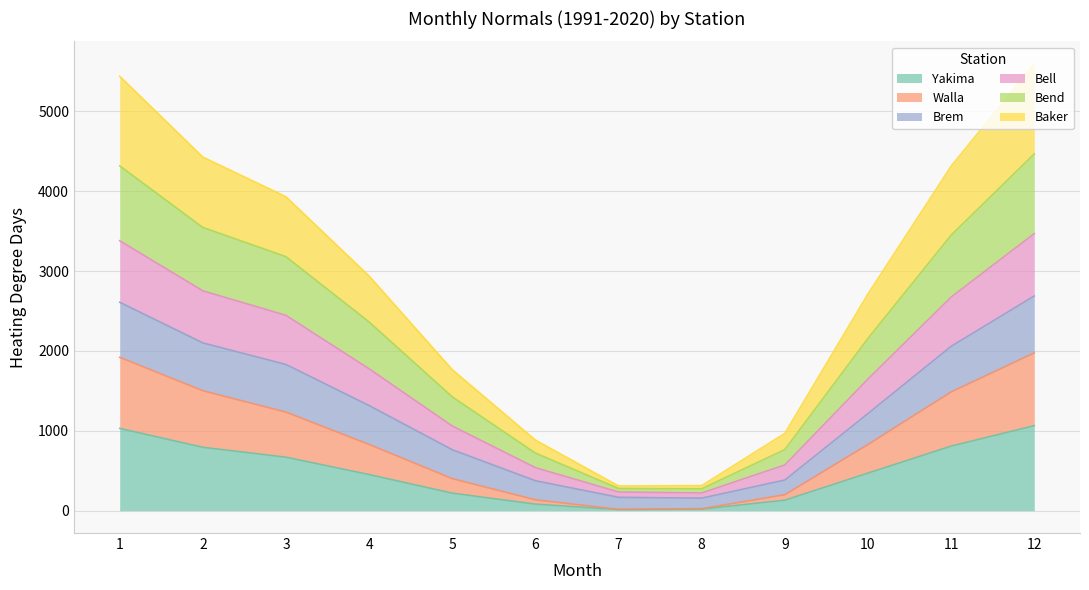

What is the smallest value displayed?

13.6